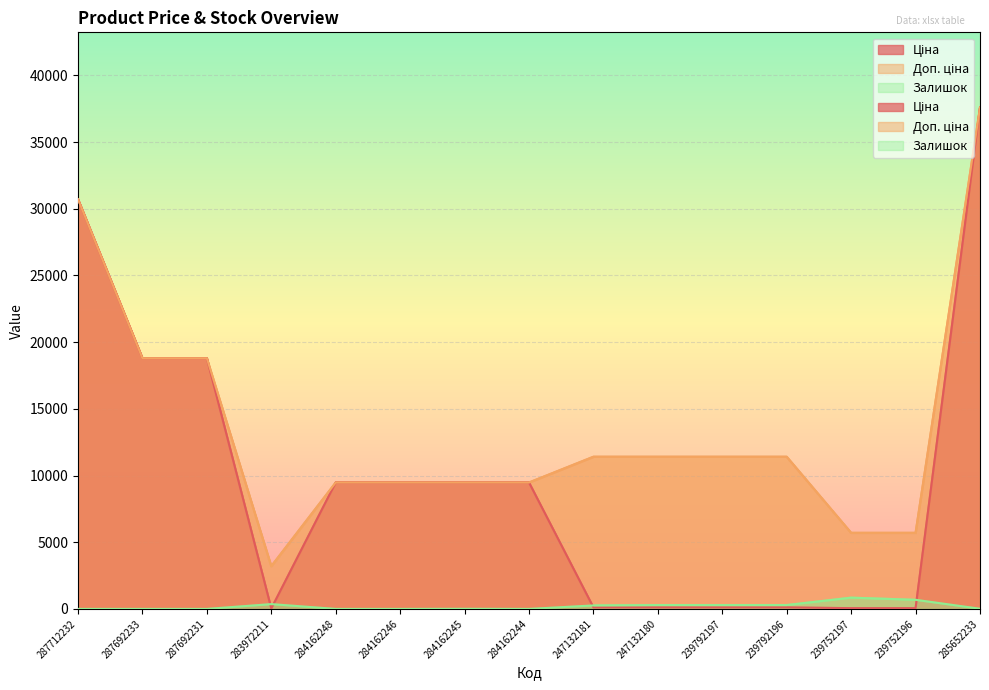

At 287712232, list the series in order from smallest to largest.

Залишок, Ціна, Доп. ціна